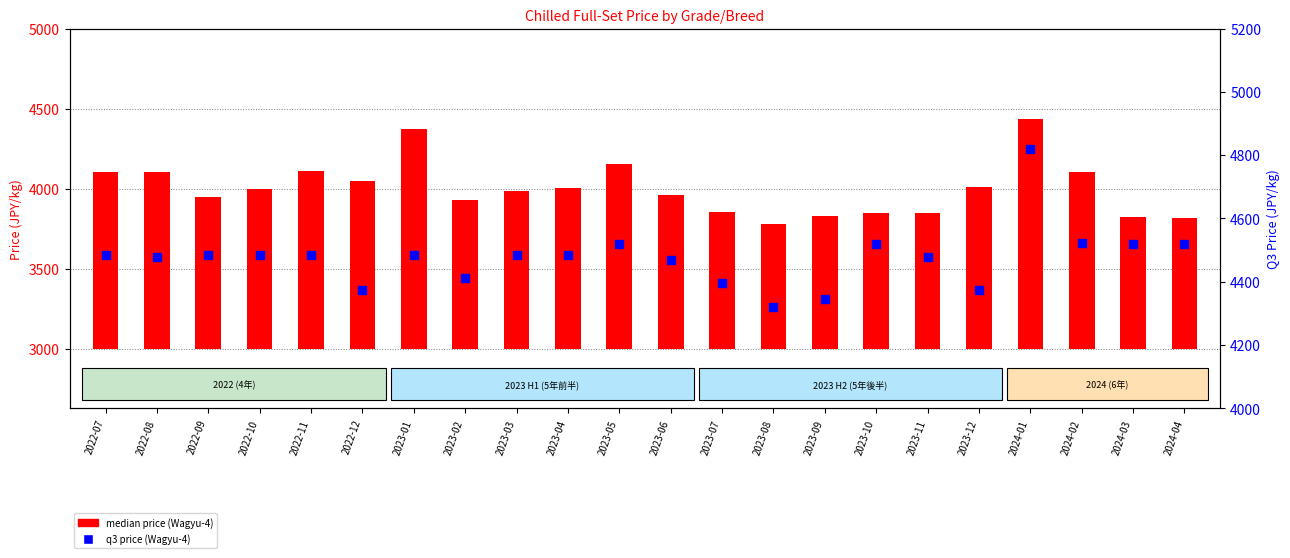

Is the value of q3 (Wagyu-4) at 2024-02 greater than the value of median (Wagyu-4) at 2022-10?

Yes